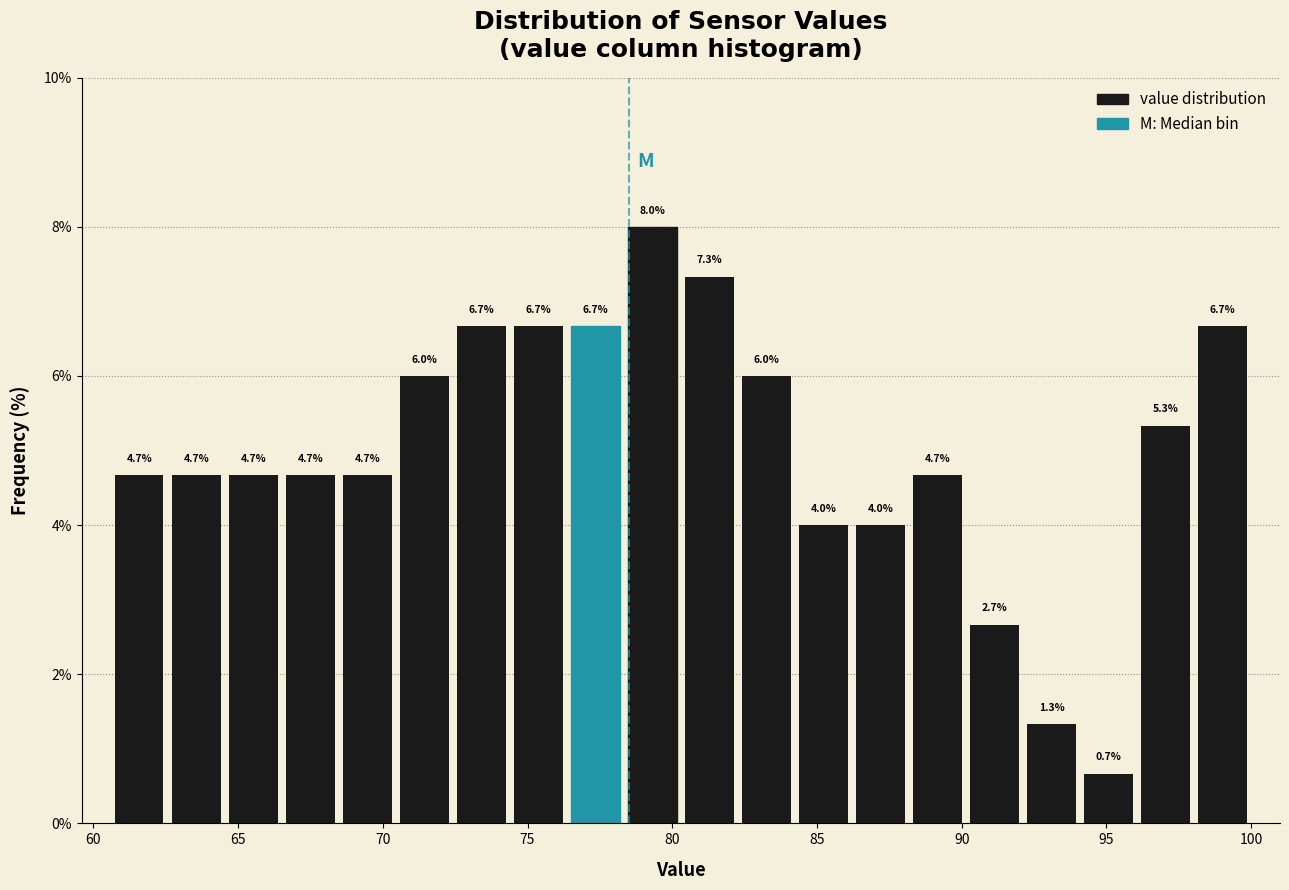

Read against the x-axis, roughly where is the centre of the tallest bar?

79.5